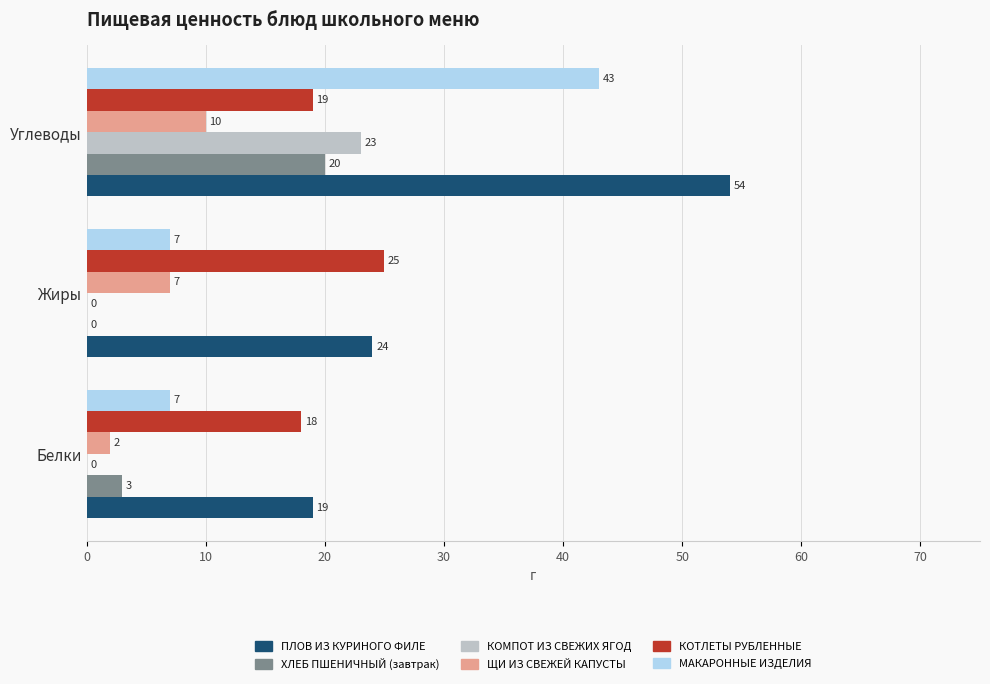

How many data points in КОМПОТ ИЗ СВЕЖИХ ЯГОД are above 0?

1